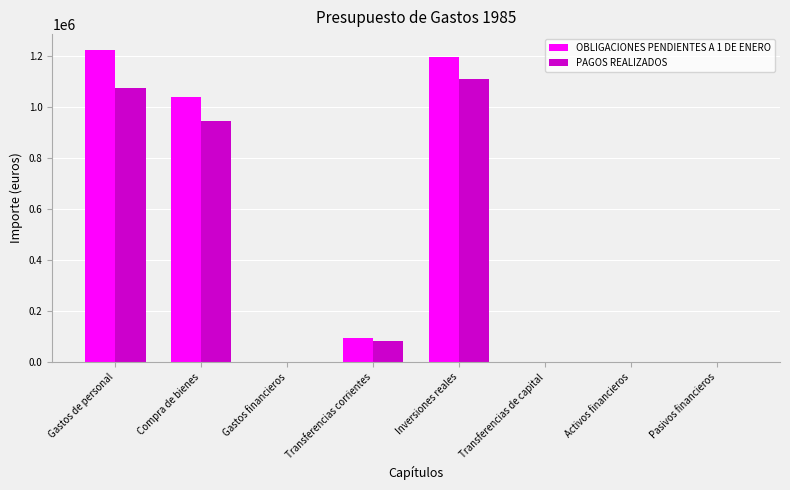

What is the approximate value of OBLIGACIONES PENDIENTES A 1 DE ENERO at Transferencias corrientes?

95741.2